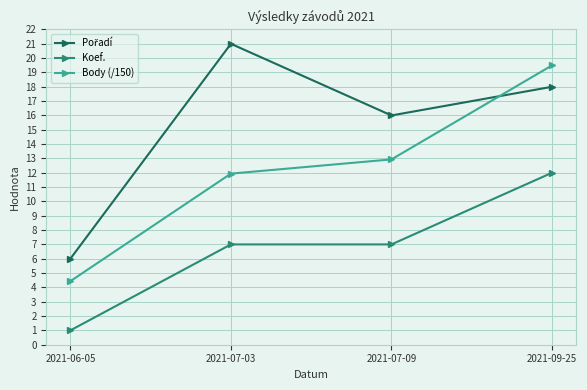

Which series changed the most between 2021-06-05 and 2021-09-25?

Body (/150)